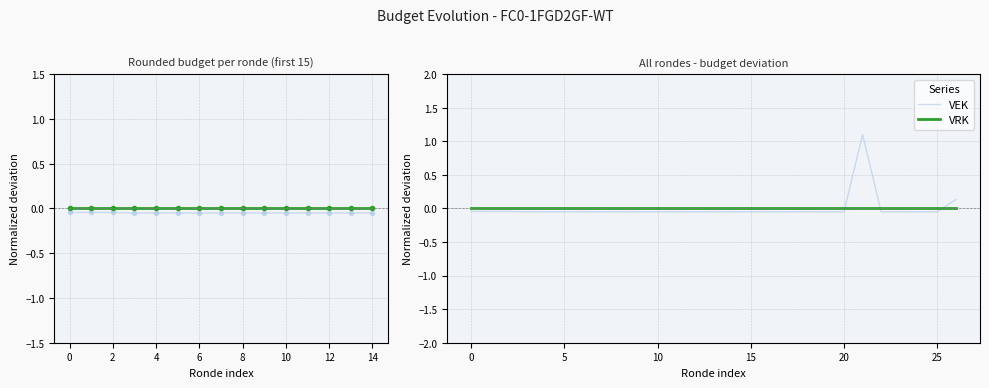

How many interior local peaks does the VEK series have?

1